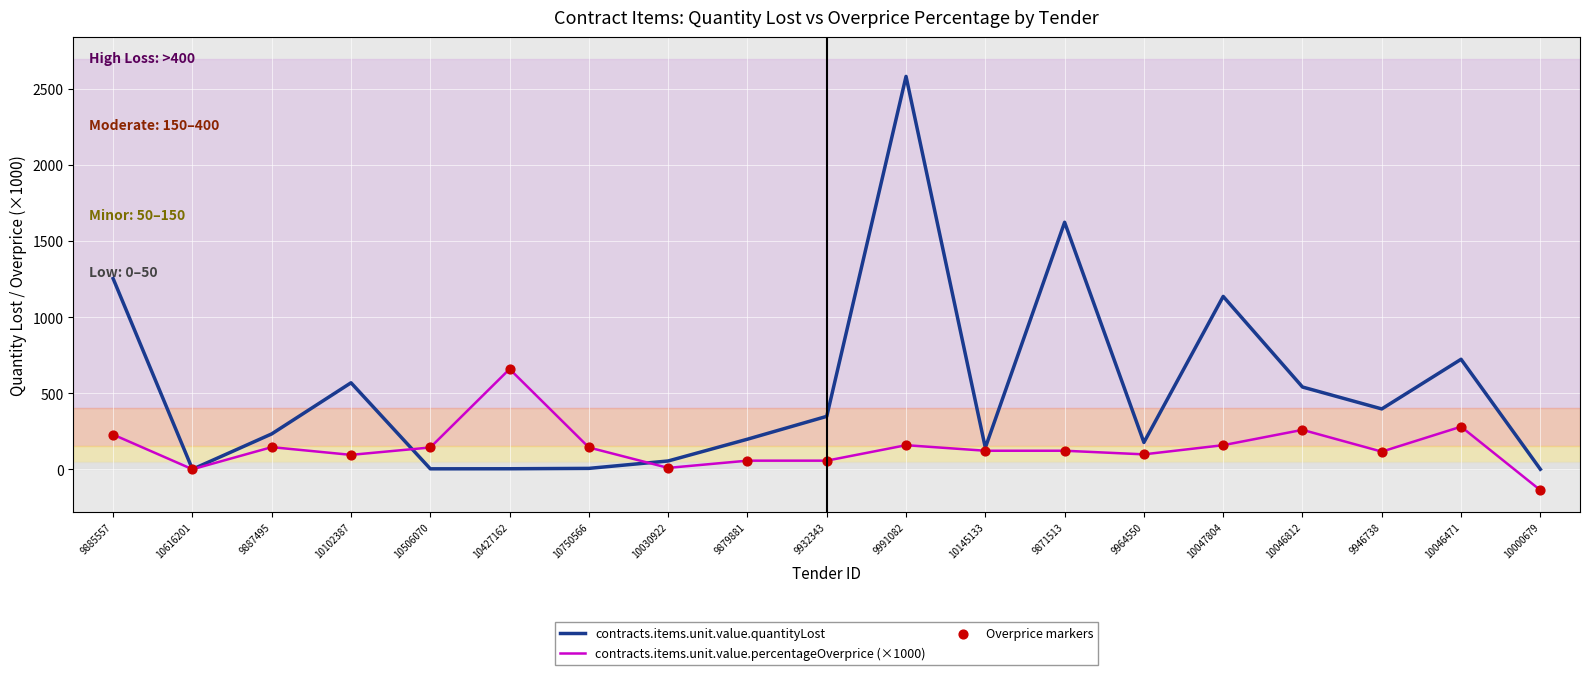

What is the spread (max minus min) of values at 9885557?

1025.5